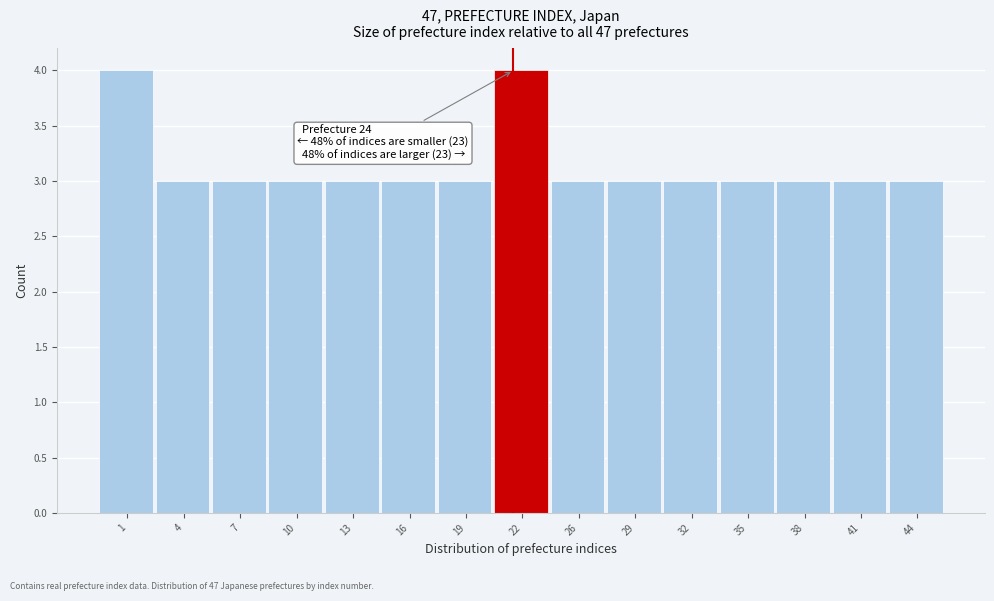

Reading left to right, list all the values displayed in this chart.

1=4	4=3	7=3	10=3	13=3	16=3	19=3	22=4	26=3	29=3	32=3	35=3	38=3	41=3	44=3